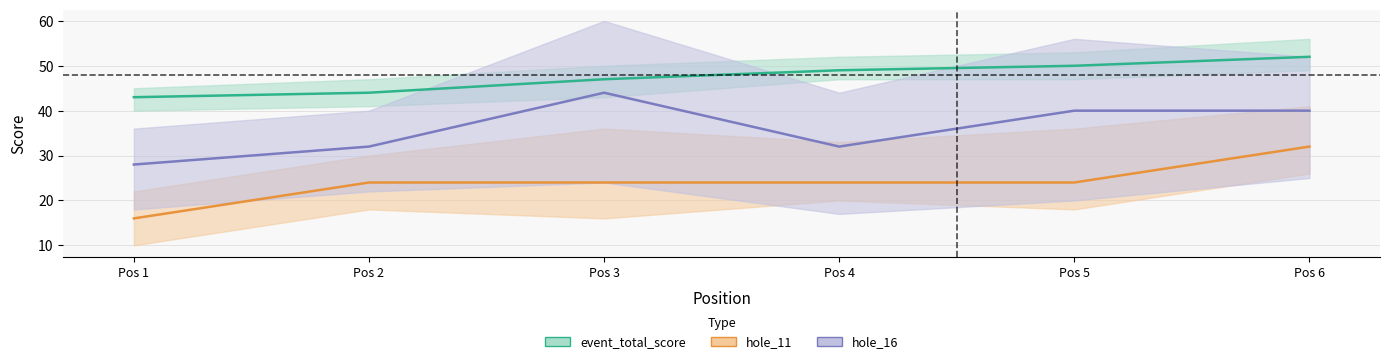

Which category has the lowest value in the hole_11 series?

1